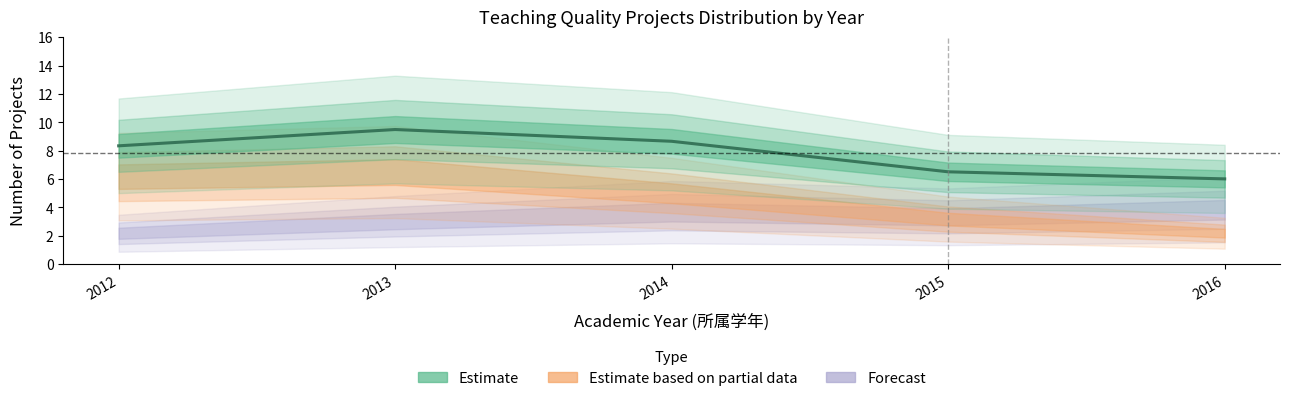

At which label is the value closest to 7?

2015